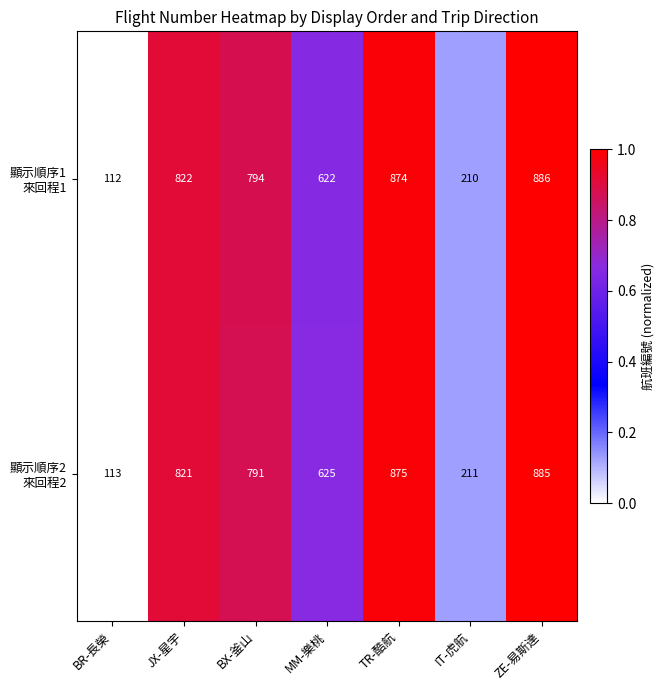

At how many categories does at least one series exceed 642?

4